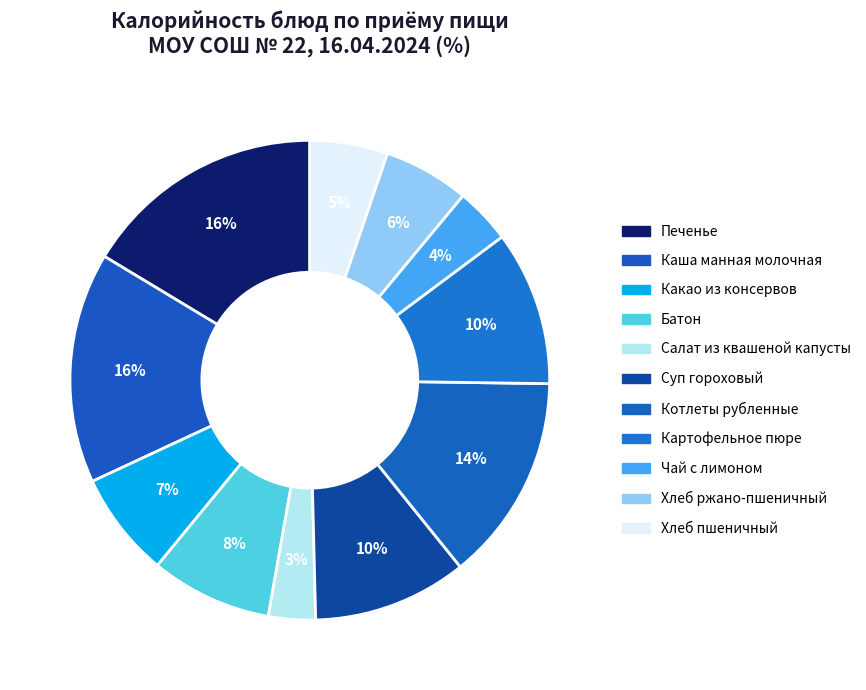

True or false: Суп гороховый accounts for 10% of the total.

True